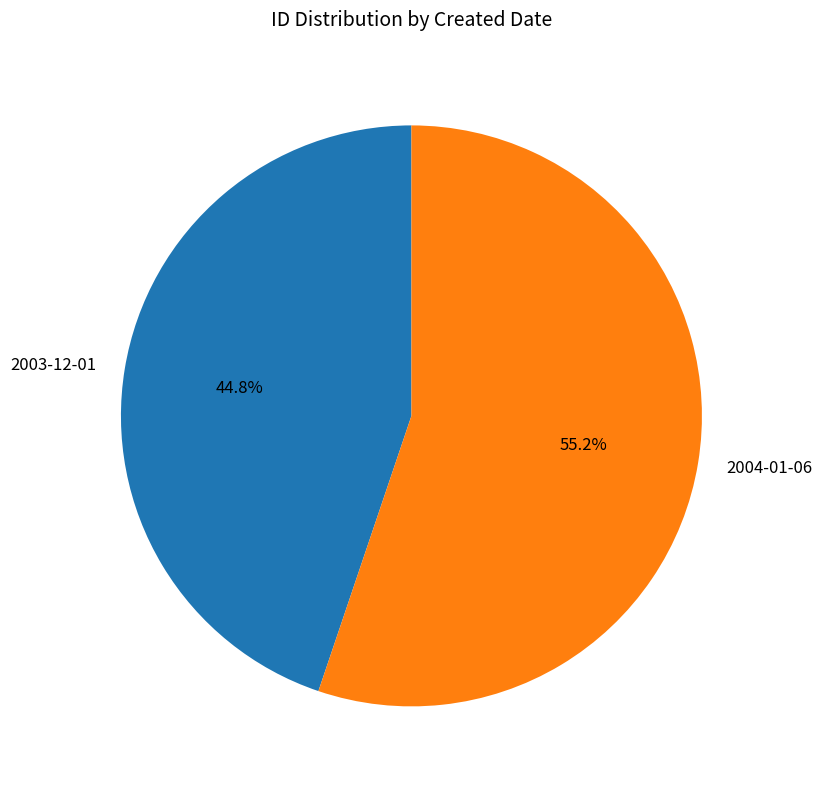

Which category has the smallest portion of the pie?

2003-12-01